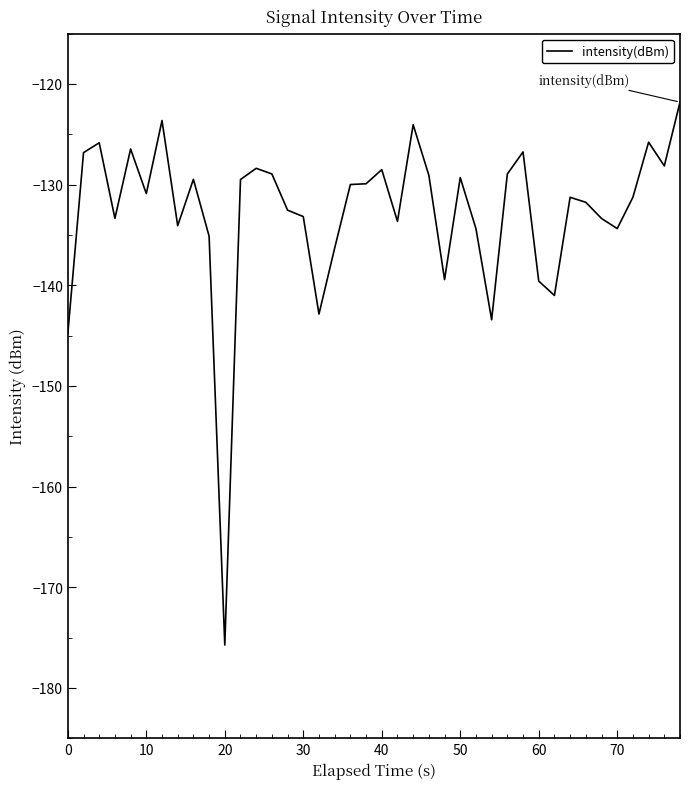

What is the greatest value displayed?

-121.8